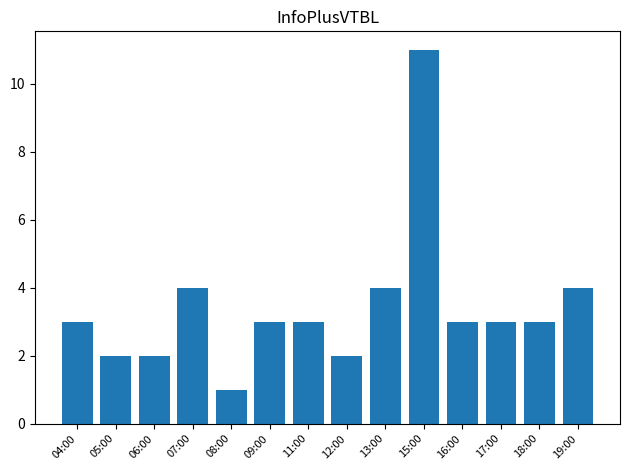

What position from the right is 16:00?

4